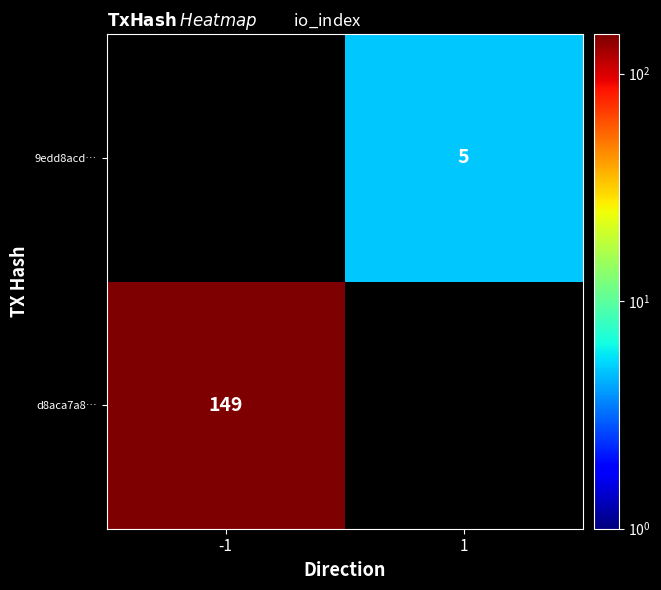

Is the value of d8aca7a8… at -1 greater than the value of 9edd8acd… at 1?

Yes